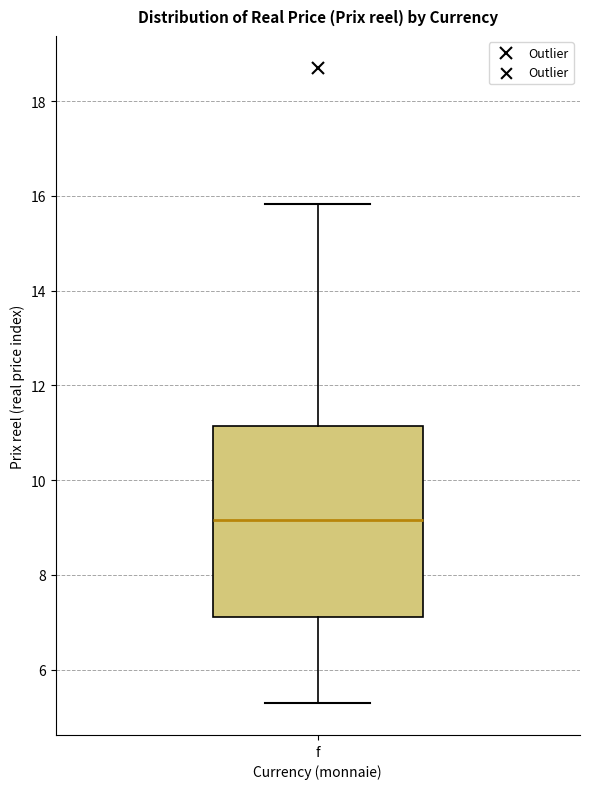

Transcribe this box plot: give where the median line is, the range the box spans, and where the two whiskers end, as read against the y-axis. The values are not printed on the chart, so give them approximately, as read against the axis.

median 9.2, box 7.2 to 11.2, whiskers 5.2 to 15.8